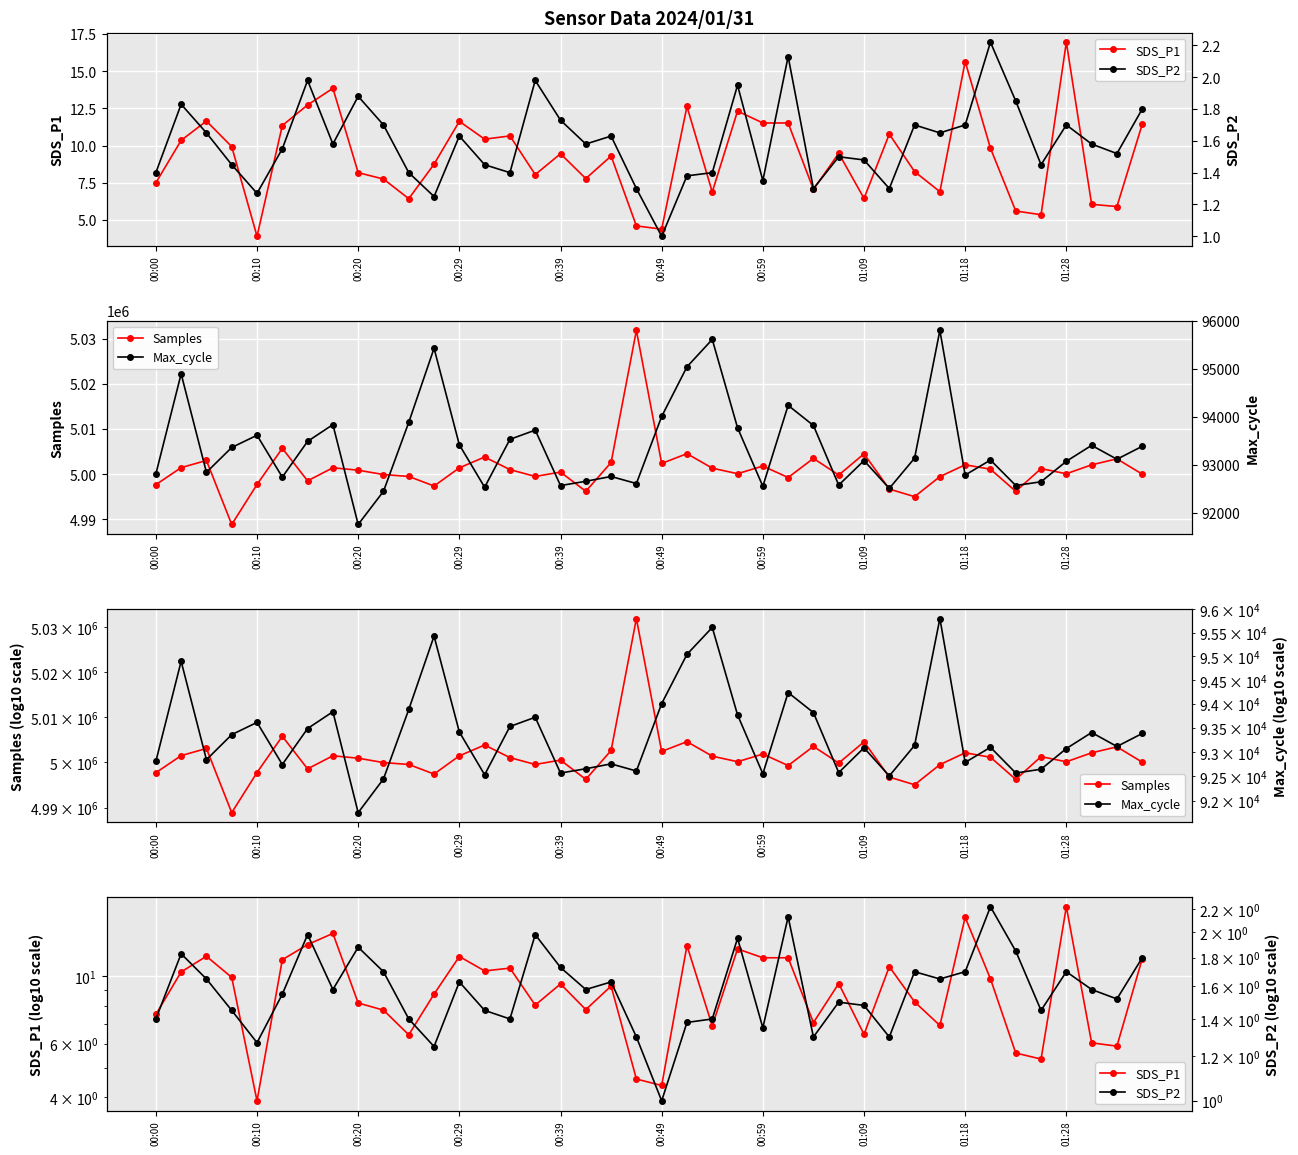

Where is Max_cycle nearest to the value 93778?

23